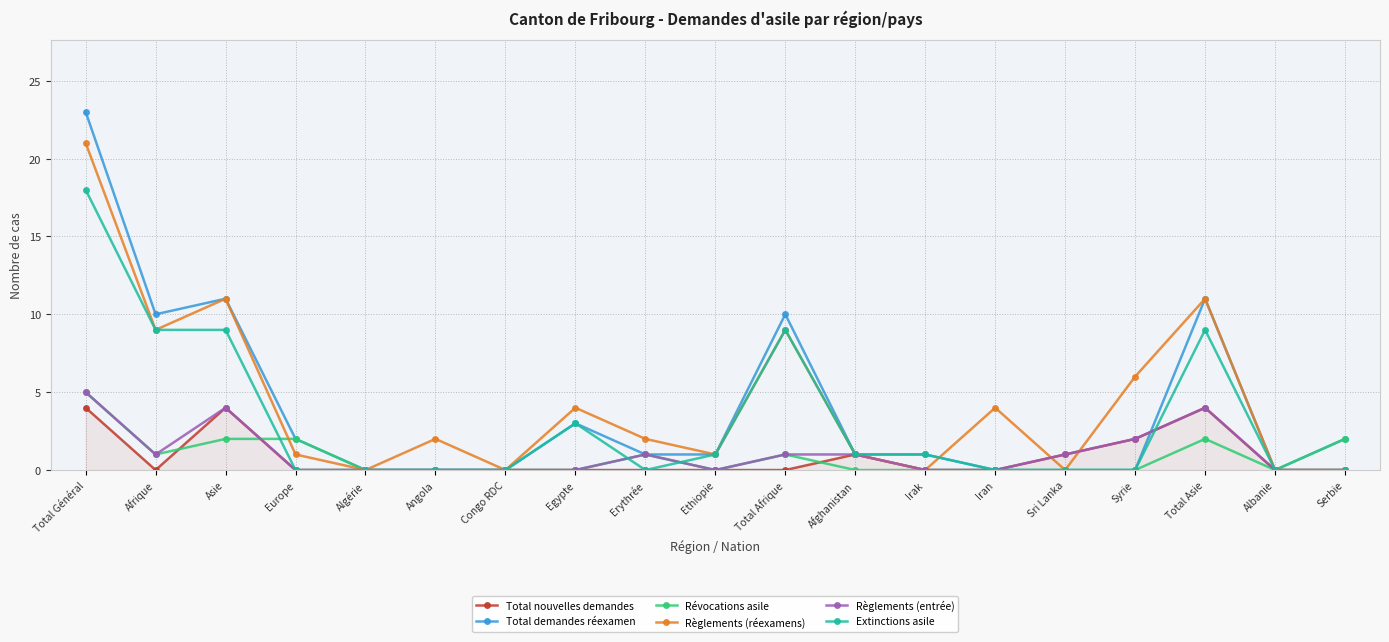

Reading left to right, extract all data points from this chart.

Total nouvelles demandes: Total Général=4	Afrique=0	Asie=4	Europe=0	Algérie=0	Angola=0	Congo RDC=0	Egypte=0	Erythrée=0	Ethiopie=0	Total Afrique=0	Afghanistan=1	Irak=0	Iran=0	Sri Lanka=1	Syrie=2	Total Asie=4	Albanie=0	Serbie=0
Total demandes réexamen: Total Général=23	Afrique=10	Asie=11	Europe=2	Algérie=0	Angola=0	Congo RDC=0	Egypte=3	Erythrée=1	Ethiopie=1	Total Afrique=10	Afghanistan=1	Irak=1	Iran=0	Sri Lanka=0	Syrie=0	Total Asie=11	Albanie=0	Serbie=2
Révocations asile: Total Général=5	Afrique=1	Asie=2	Europe=2	Algérie=0	Angola=0	Congo RDC=0	Egypte=0	Erythrée=1	Ethiopie=0	Total Afrique=1	Afghanistan=0	Irak=0	Iran=0	Sri Lanka=0	Syrie=0	Total Asie=2	Albanie=0	Serbie=2
Règlements (réexamens): Total Général=21	Afrique=9	Asie=11	Europe=1	Algérie=0	Angola=2	Congo RDC=0	Egypte=4	Erythrée=2	Ethiopie=1	Total Afrique=9	Afghanistan=1	Irak=0	Iran=4	Sri Lanka=0	Syrie=6	Total Asie=11	Albanie=0	Serbie=0
Règlements (entrée): Total Général=5	Afrique=1	Asie=4	Europe=0	Algérie=0	Angola=0	Congo RDC=0	Egypte=0	Erythrée=1	Ethiopie=0	Total Afrique=1	Afghanistan=1	Irak=0	Iran=0	Sri Lanka=1	Syrie=2	Total Asie=4	Albanie=0	Serbie=0
Extinctions asile: Total Général=18	Afrique=9	Asie=9	Europe=0	Algérie=0	Angola=0	Congo RDC=0	Egypte=3	Erythrée=0	Ethiopie=1	Total Afrique=9	Afghanistan=1	Irak=1	Iran=0	Sri Lanka=0	Syrie=0	Total Asie=9	Albanie=0	Serbie=0